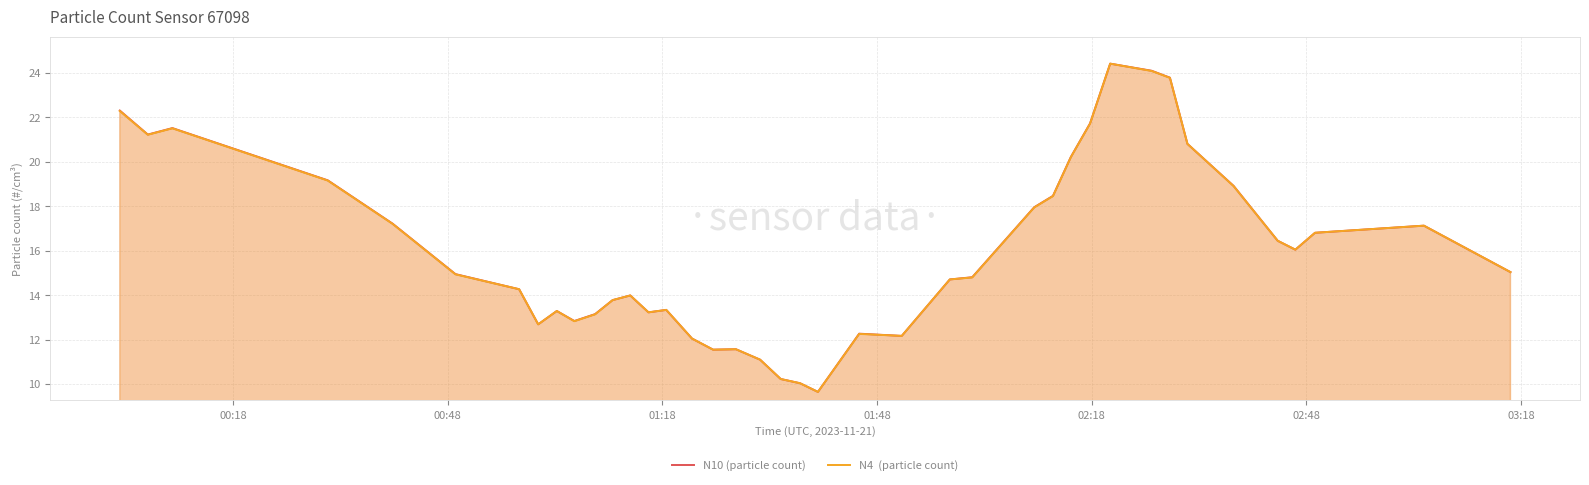

How many interior local peaks does the N10 (particle count) series have?

8